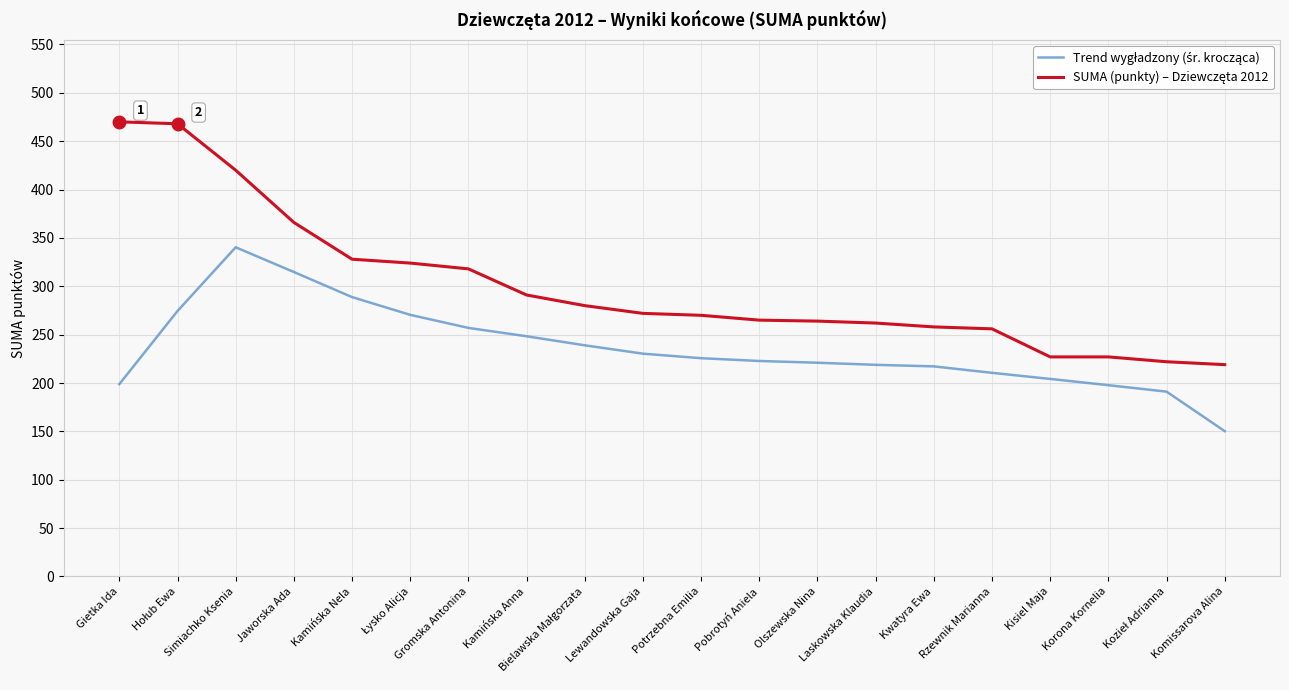

What is the total value across all series at Laskowska Klaudia?

480.8